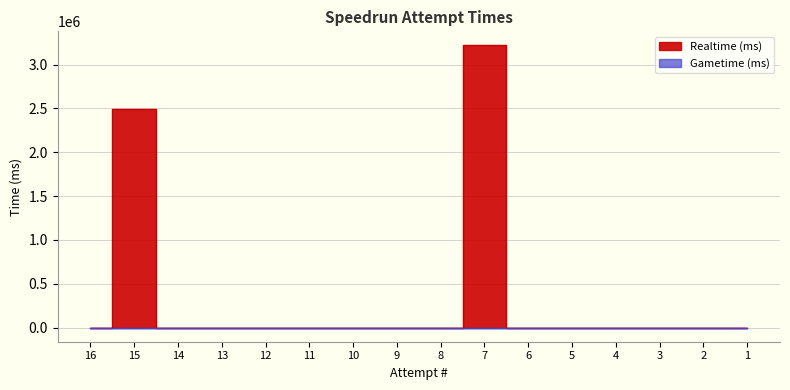

Rank the categories by value from lowest to highest.

16, 14, 13, 12, 11, 10, 9, 8, 6, 5, 4, 3, 2, 1, 15, 7